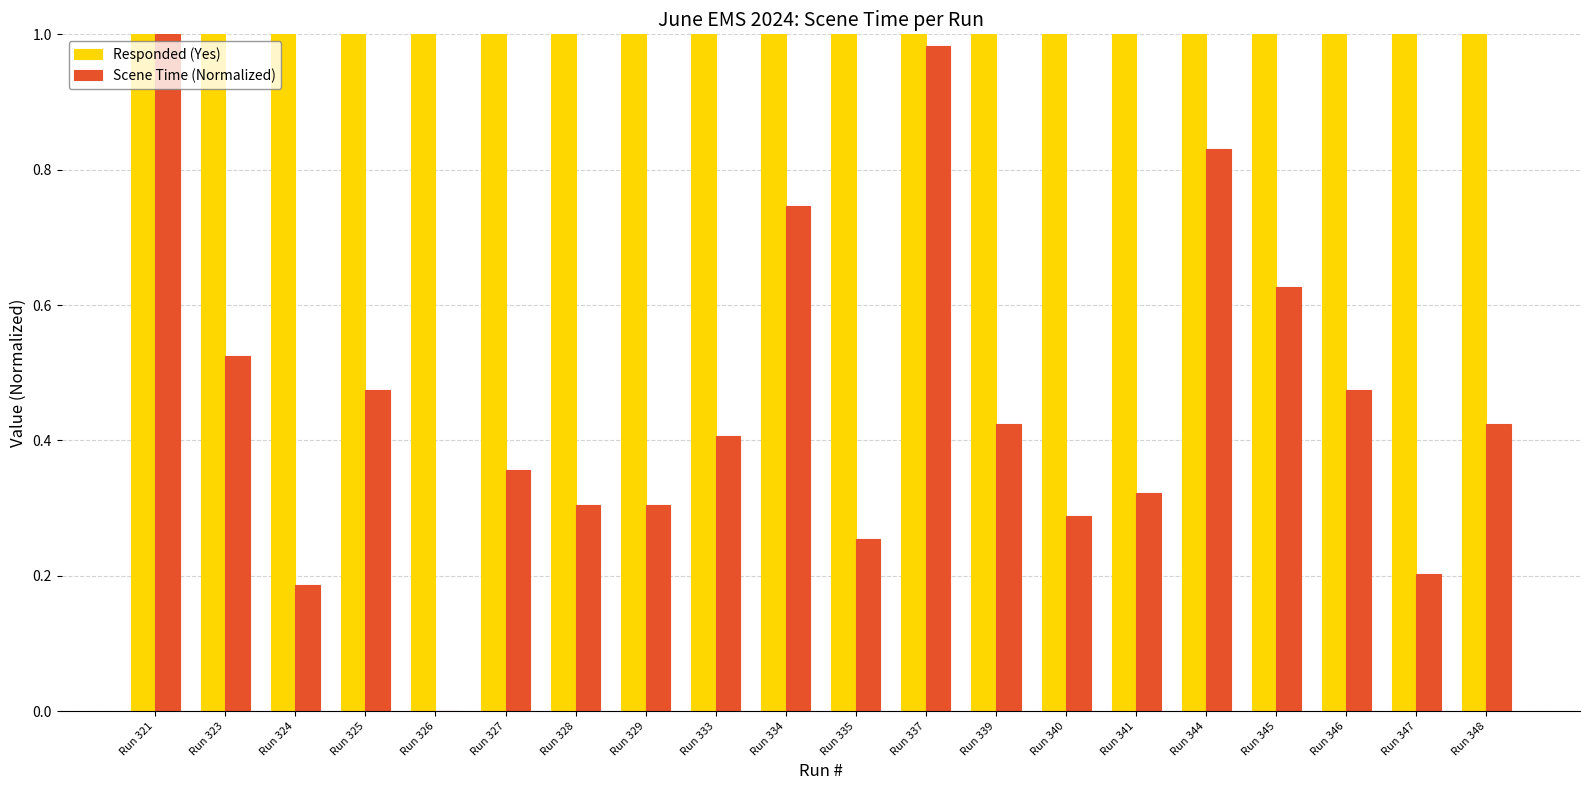

What is the total value across all series at Run 325?

1.5